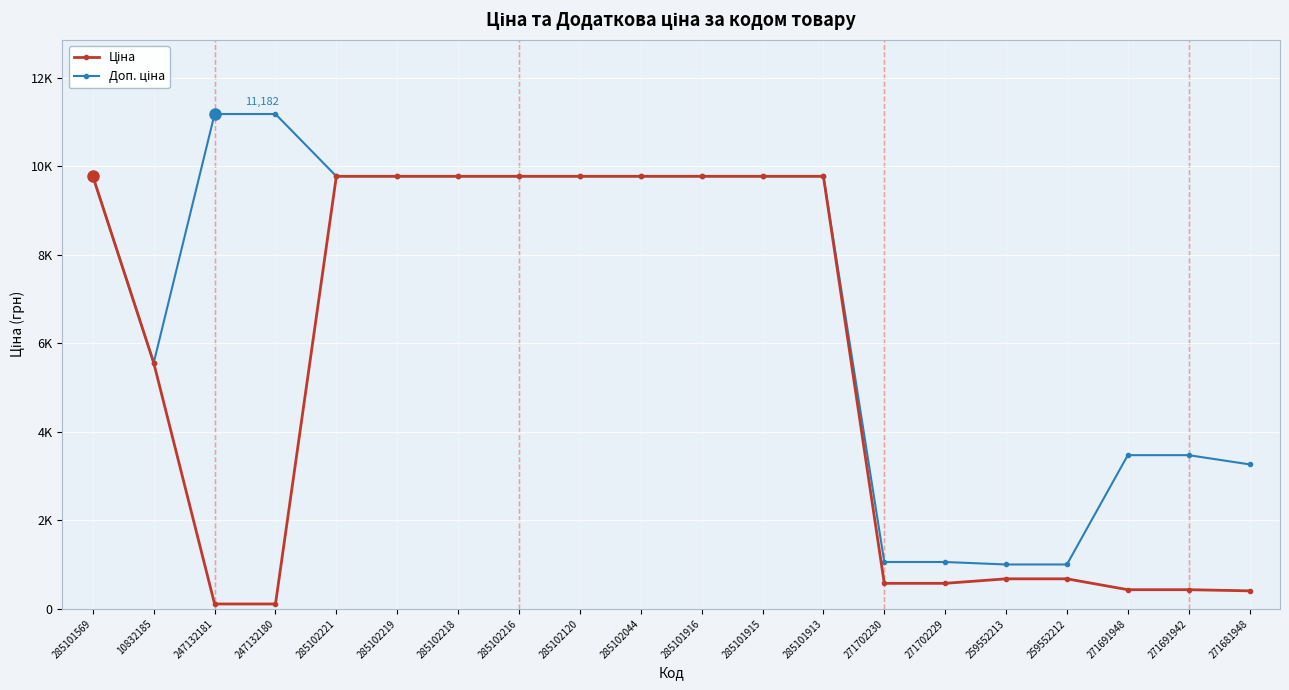

Is this an area chart (filled region under the line)?

No